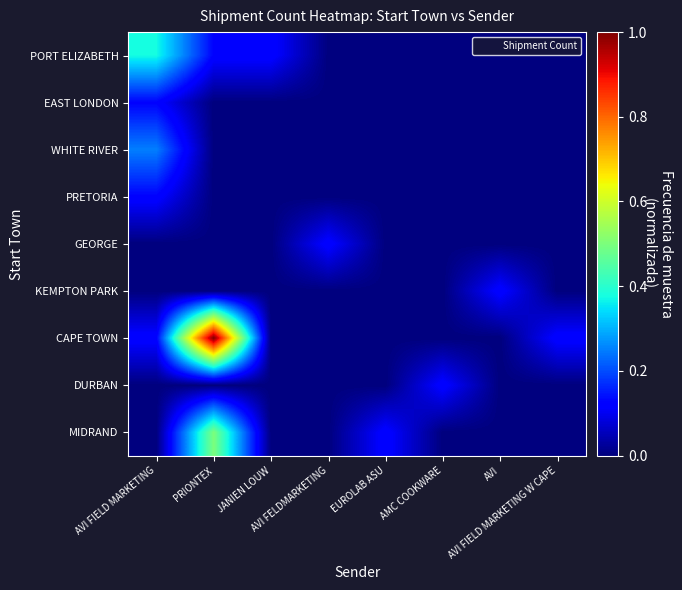

What is the greatest value displayed?

1.0